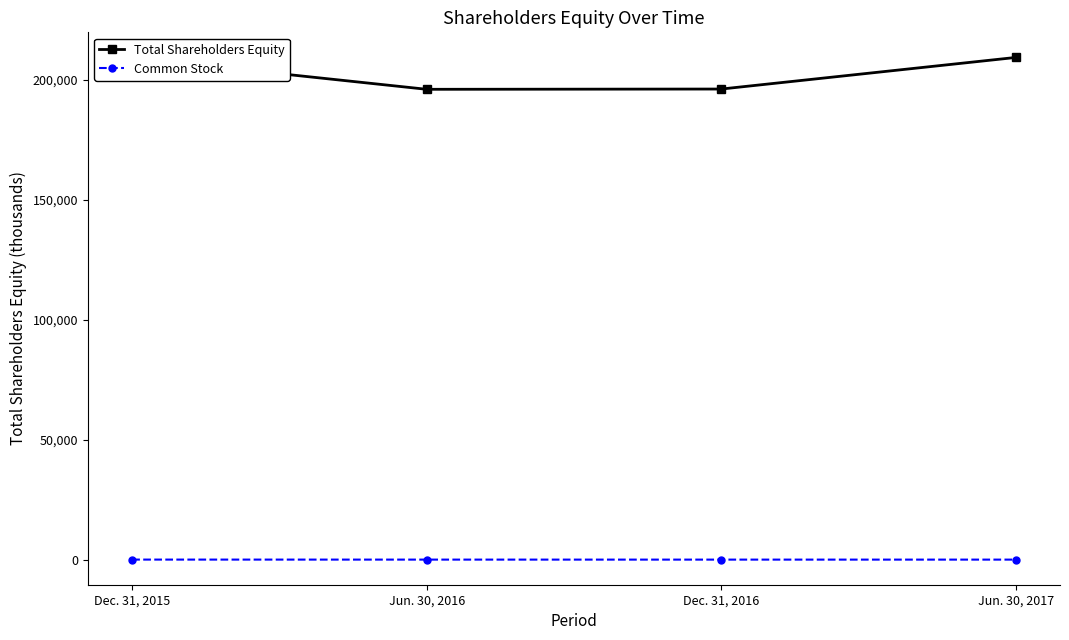

True or false: Common Stock and Total Shareholders Equity intersect in this chart.

False